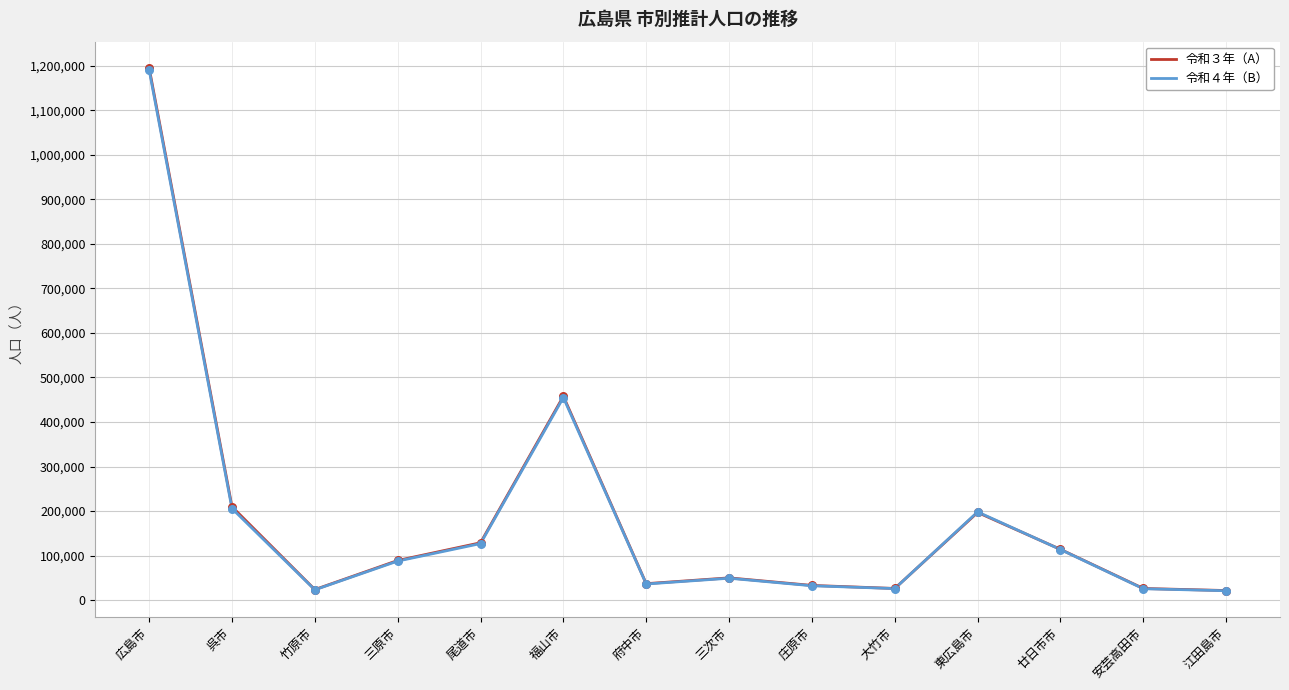

Is the value of 令和４年（B） at 安芸高田市 greater than the value of 令和３年（A） at 福山市?

No